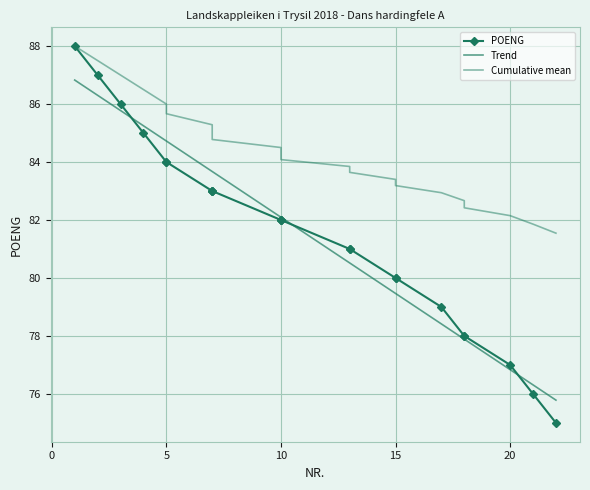

Reading left to right, transcribe all the data shown in this chart.

1=88	2=87	3=86	4=85	5=84	5=84	7=83	7=83	7=83	10=82	10=82	10=82	13=81	13=81	15=80	15=80	17=79	18=78	18=78	20=77	21=76	22=75